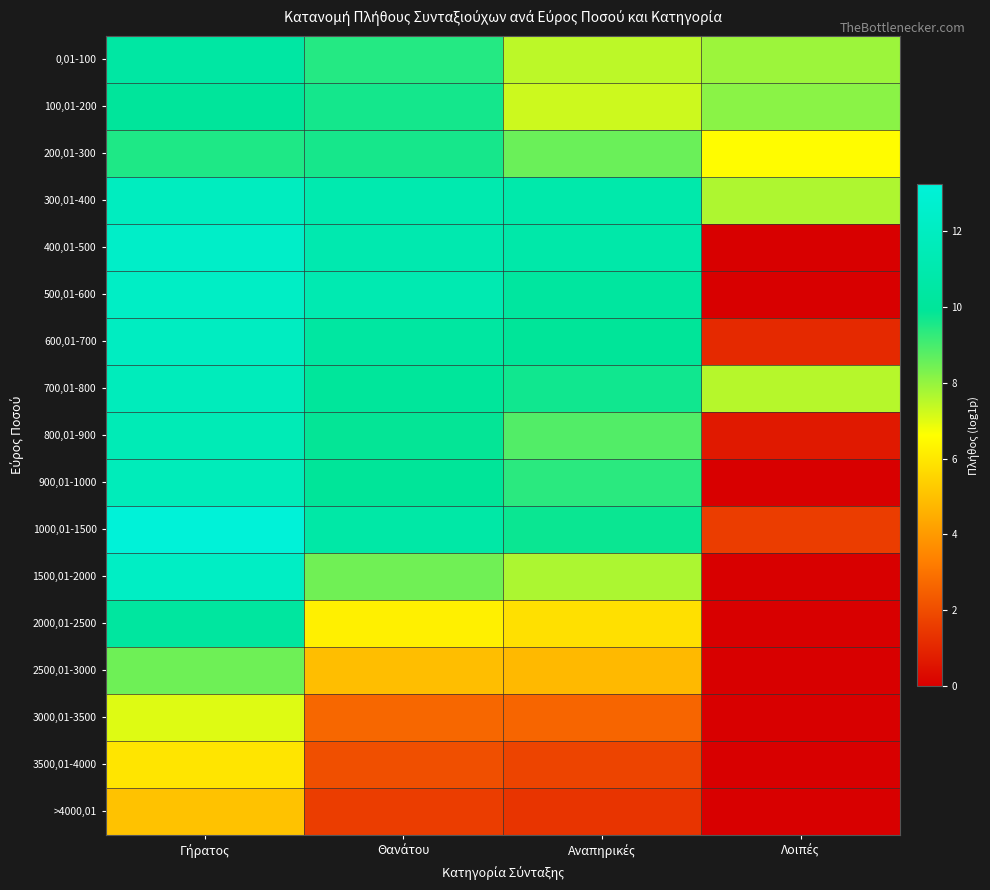

Count the number of categories in the chart.

4